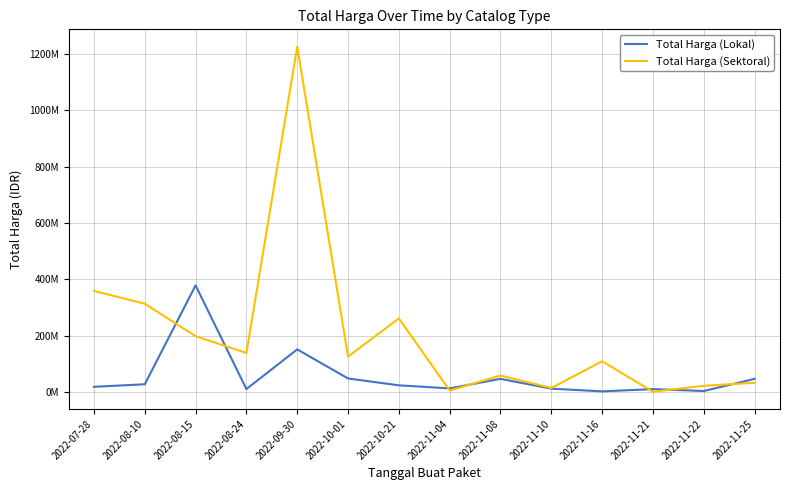

What is the greatest value displayed?

1224682000